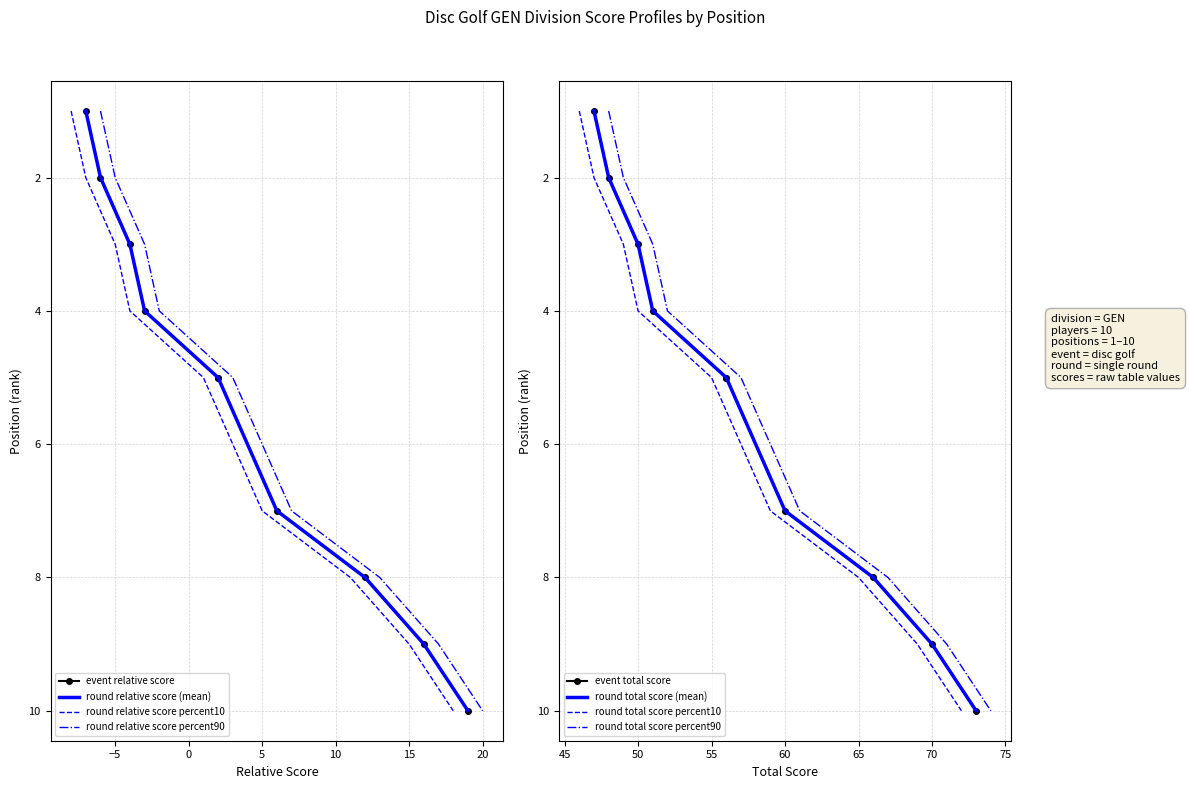

Count the number of data series in this chart.

4